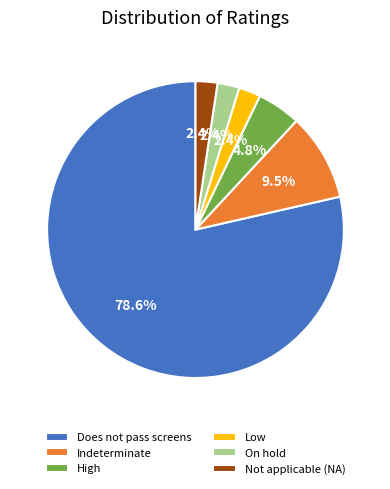

Combined, what portion of the pie is Low and Not applicable (NA)?

4.8%